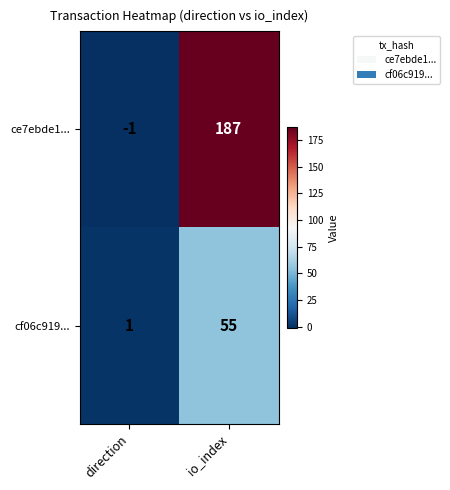

Which category has the highest value across all series?

io_index